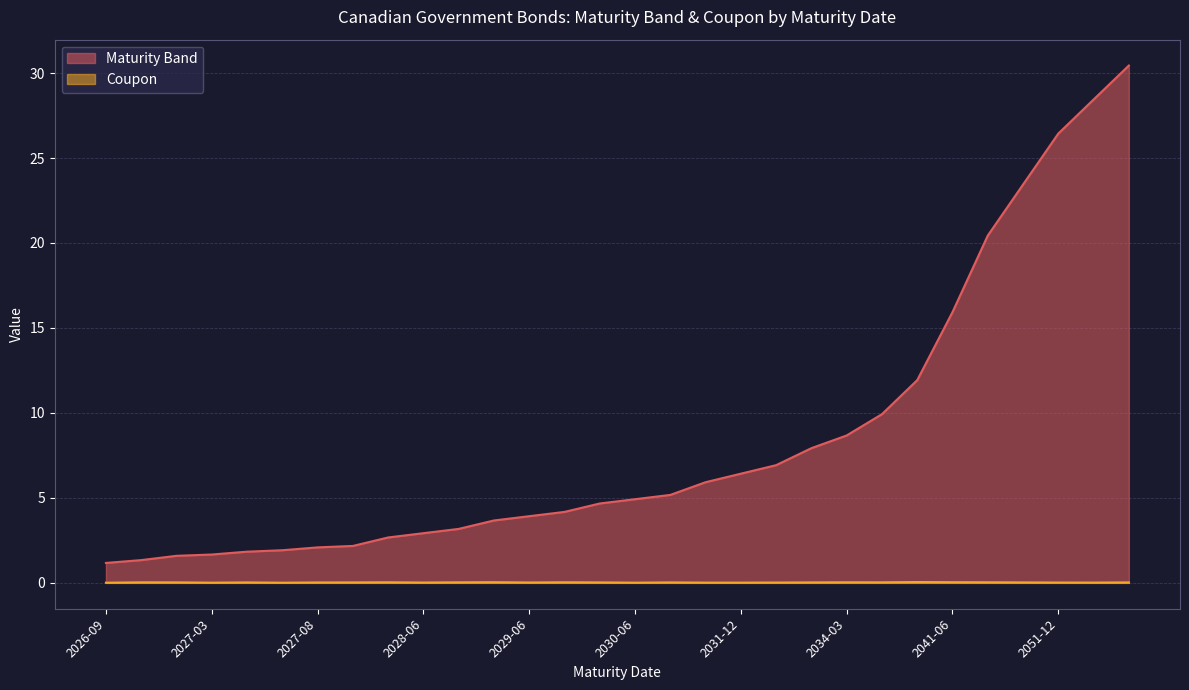

Count the number of categories in the chart.

30